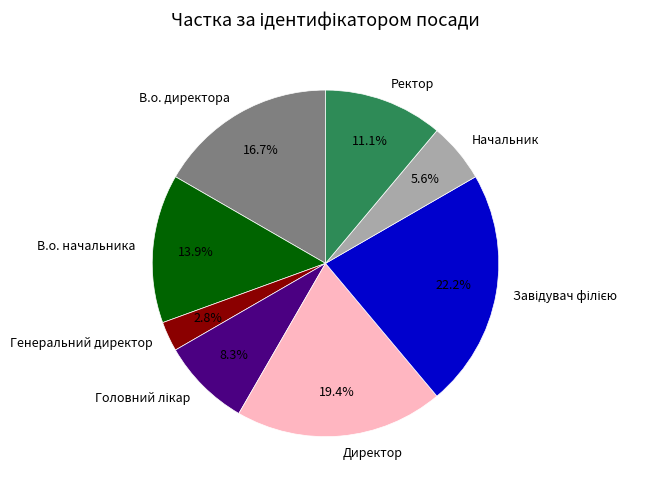

Is it true that В.о. начальника is 19% of the pie?

False